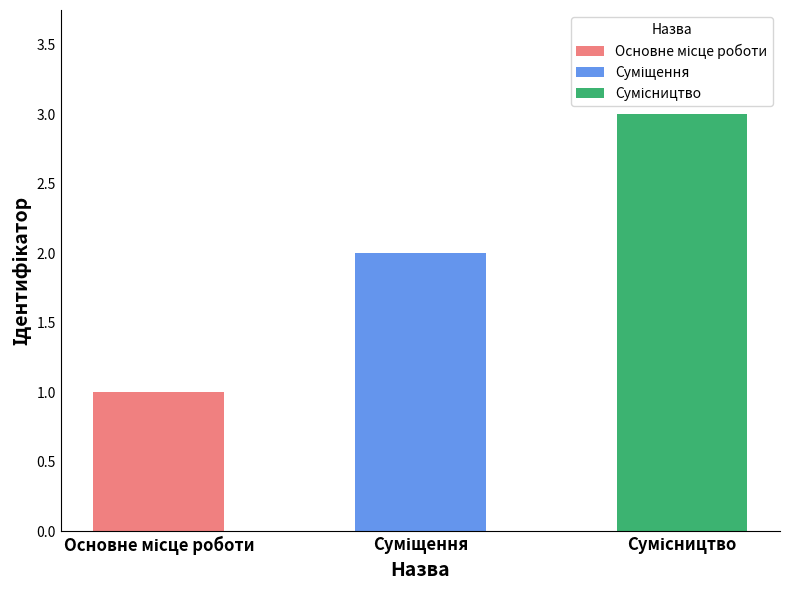

Reading left to right, extract all data points from this chart.

1	2	3